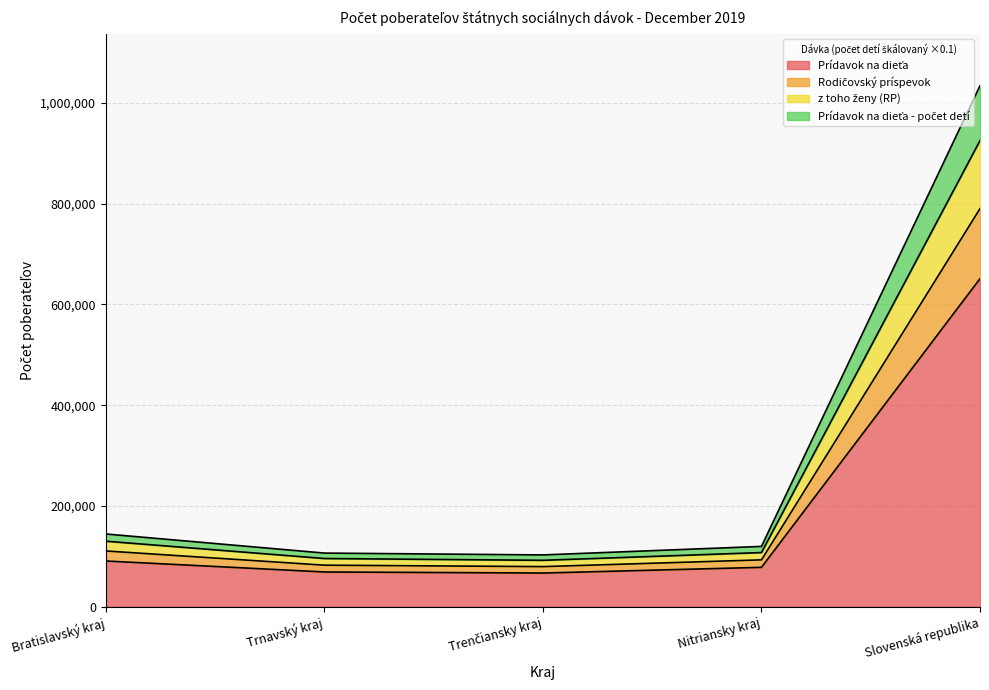

What is the total value across all series at Slovenská republika?

1033974.9